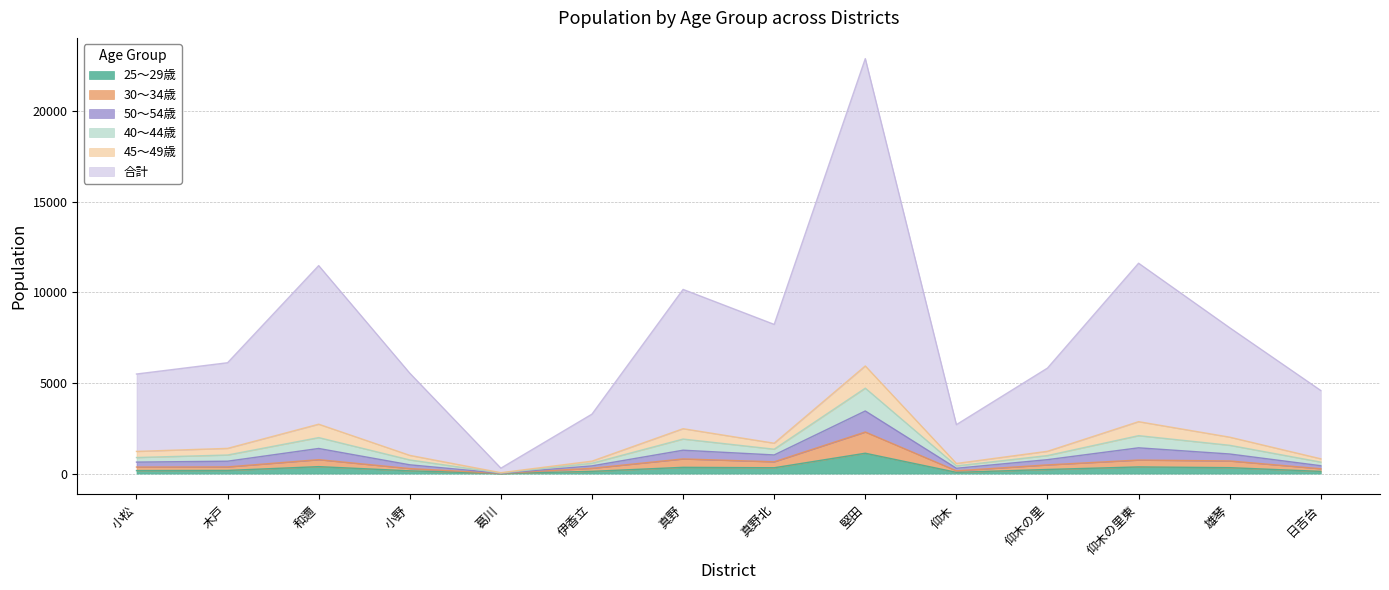

At how many categories does at least one series exceed 20723?

1